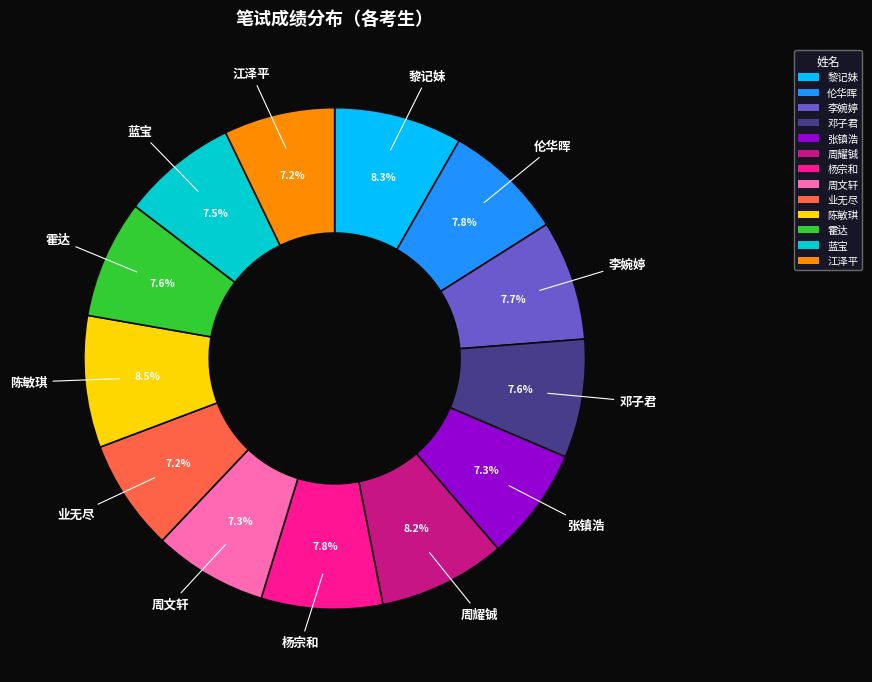

What percentage is NOT represented by 蓝宝?

92.5%